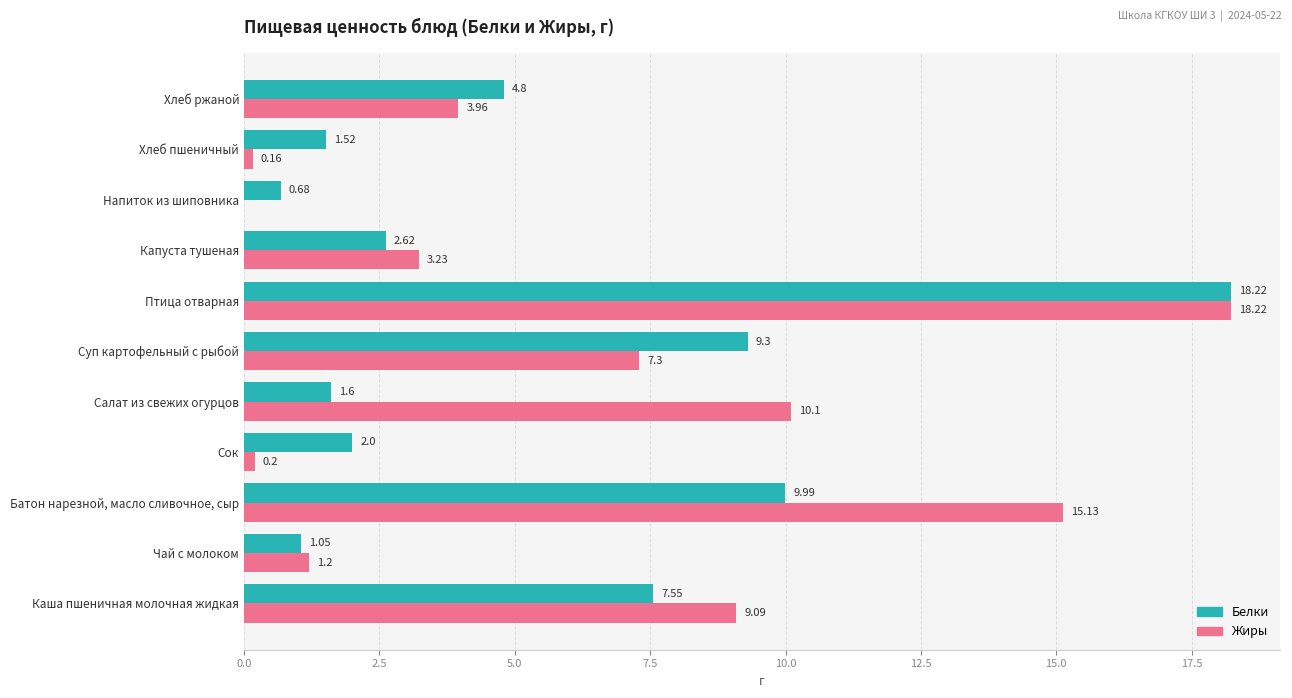

What is the sum of all Жиры values?

68.6